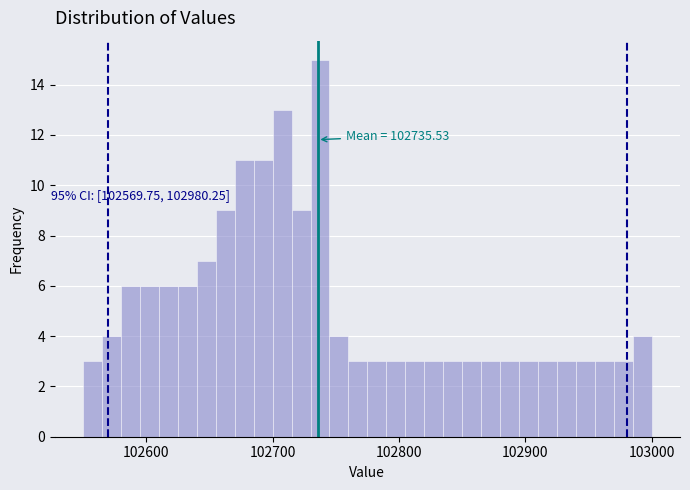

Around what value on the x-axis is the tallest bar? Give the approximate position of its centre, as read against the axis.

102740